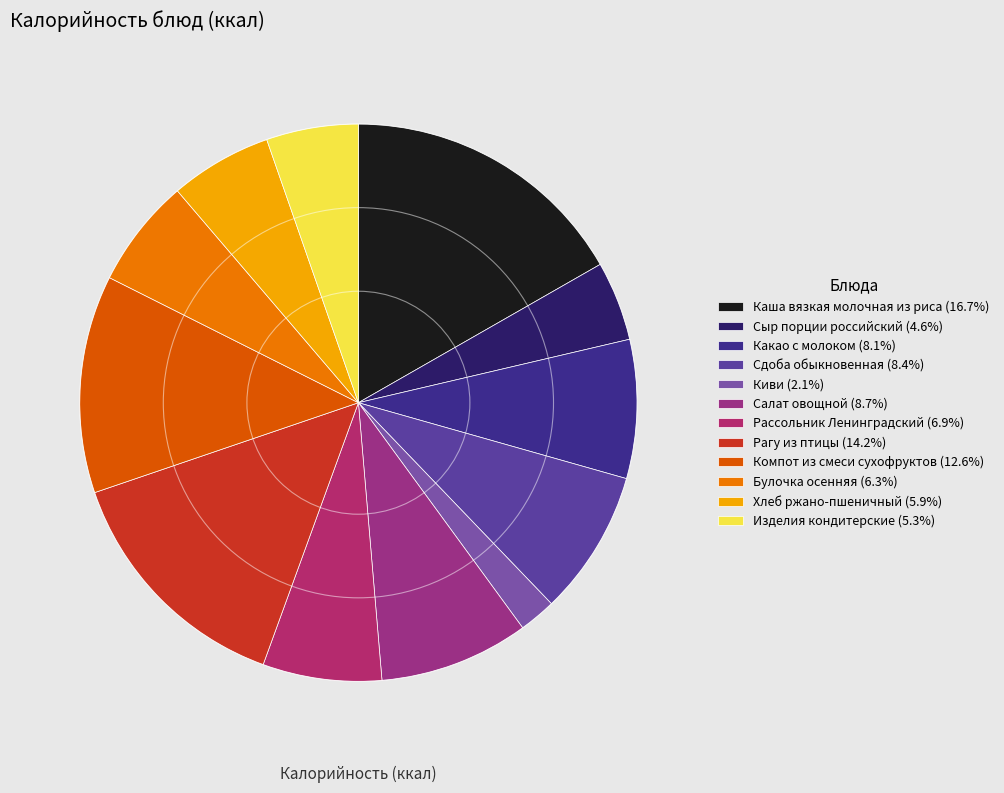

How many segments does this pie chart have?

12